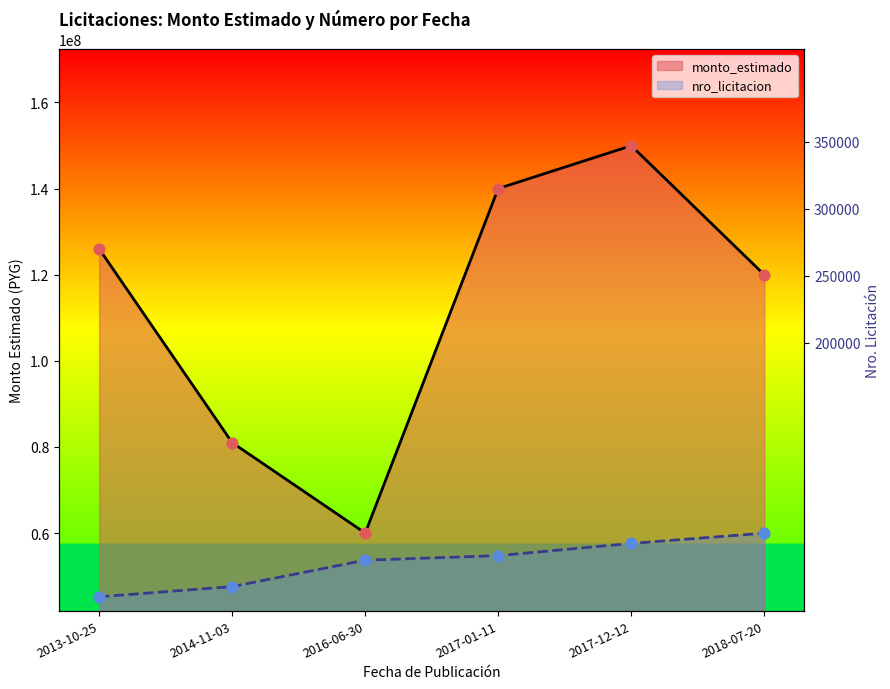

What are all the series names shown in the legend?

monto_estimado, nro_licitacion